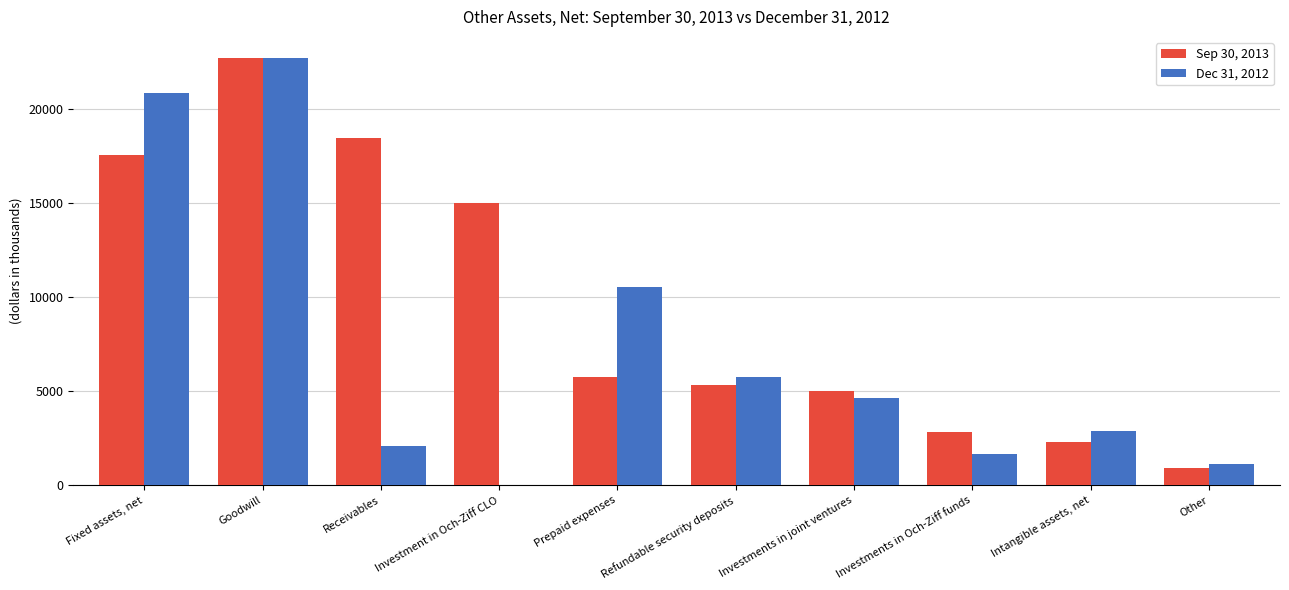

What are all the series names shown in the legend?

Sep 30, 2013, Dec 31, 2012